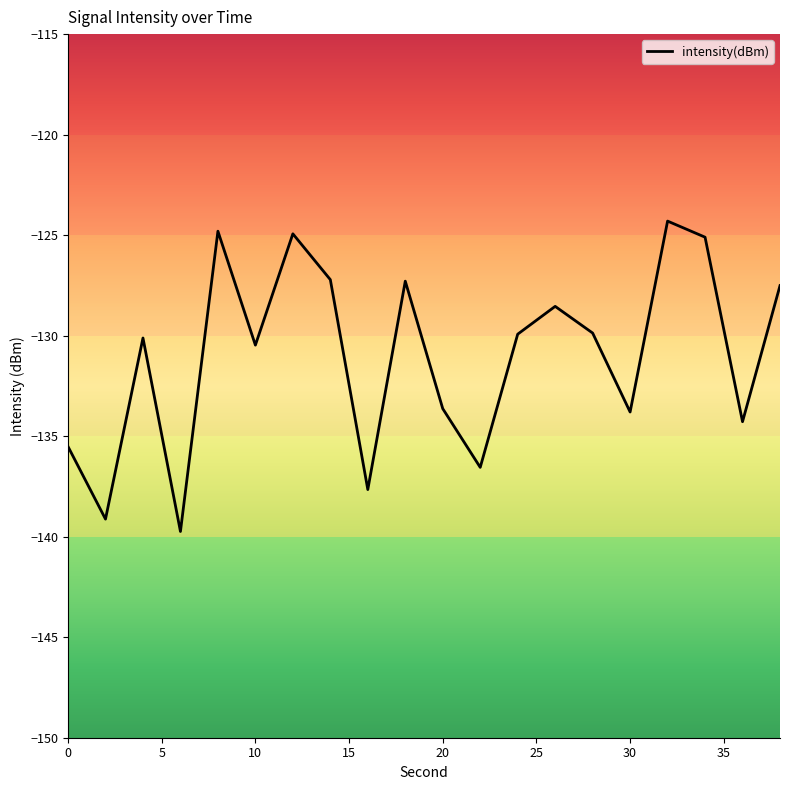

What is the smallest value displayed?

-139.7